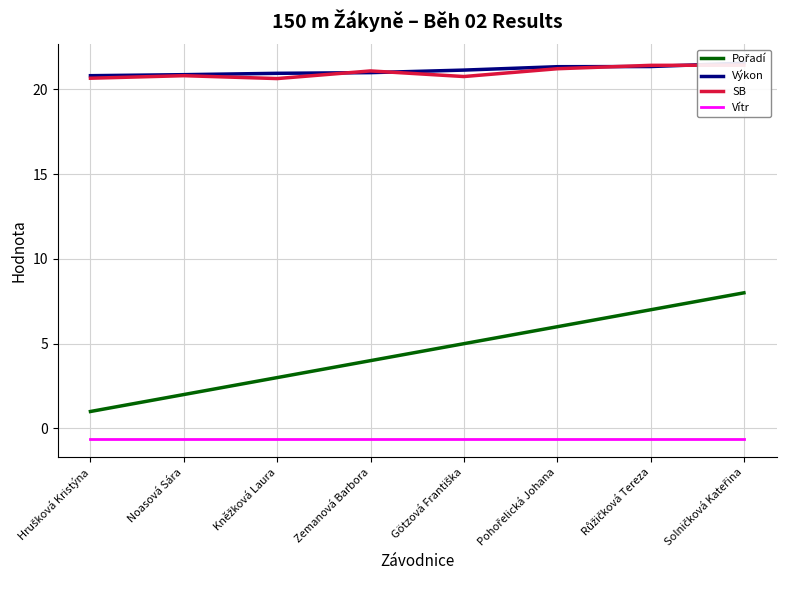

What is the value of the SB point at the 8th from the left?

21.4